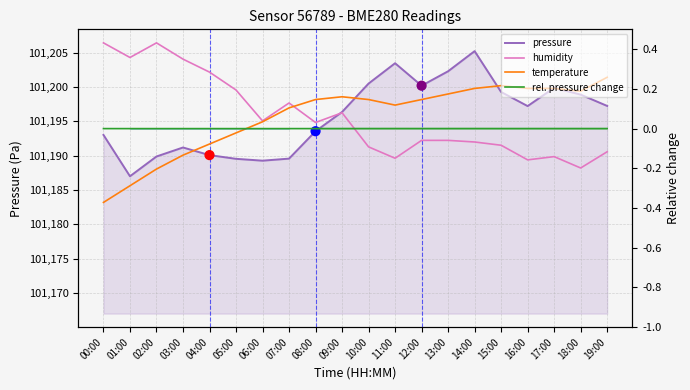

At which category is the sum across all series the highest?

14:00